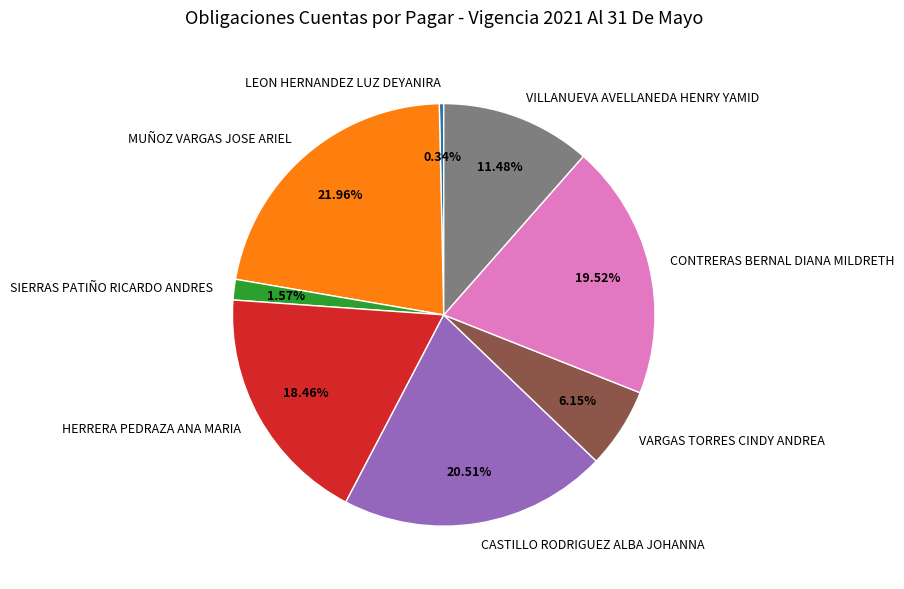

Approximately how many times larger is the value at CONTRERAS BERNAL DIANA MILDRETH compared to SIERRAS PATIÑO RICARDO ANDRES?

12.4